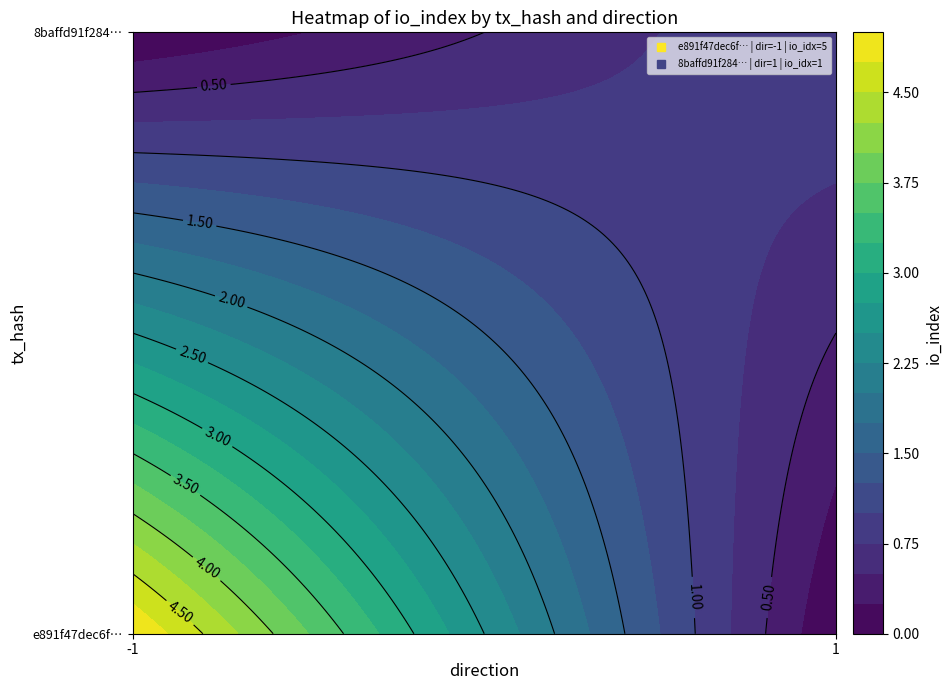

What value does the e891f47dec6f1421b5bcd63b0af672fe2426e77 series have at io_index?

5